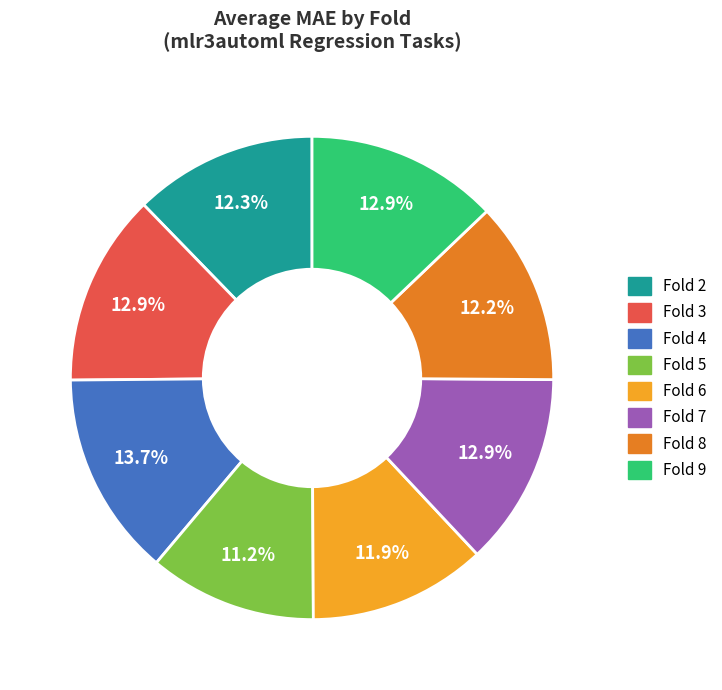

Count the number of slices in the pie.

8